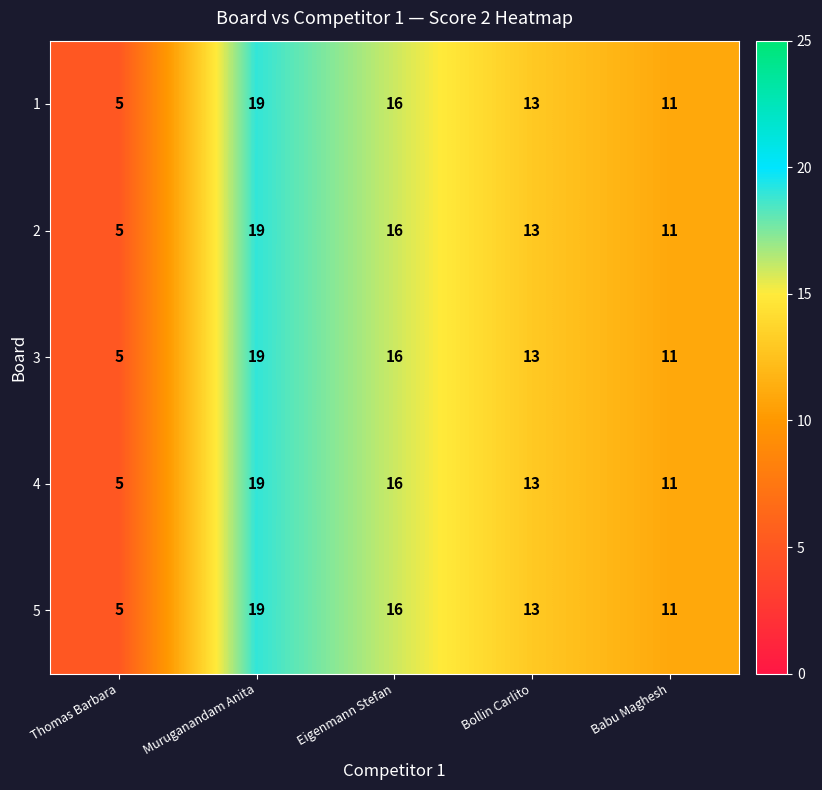

What is the total value across all series at Eigenmann Stefan?

80